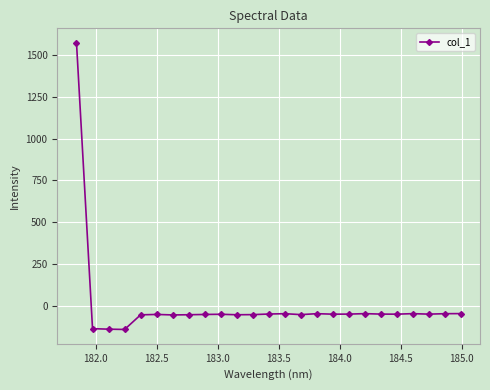

What is the greatest value displayed?

1572.5